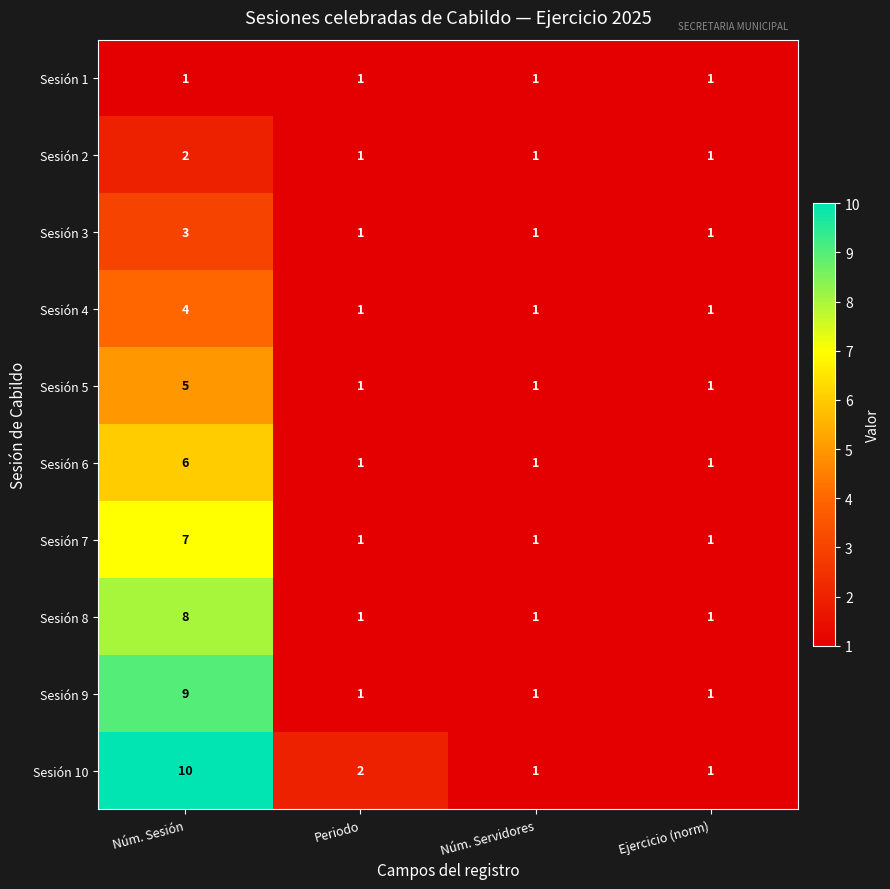

What is the maximum value for Sesión 7?

7